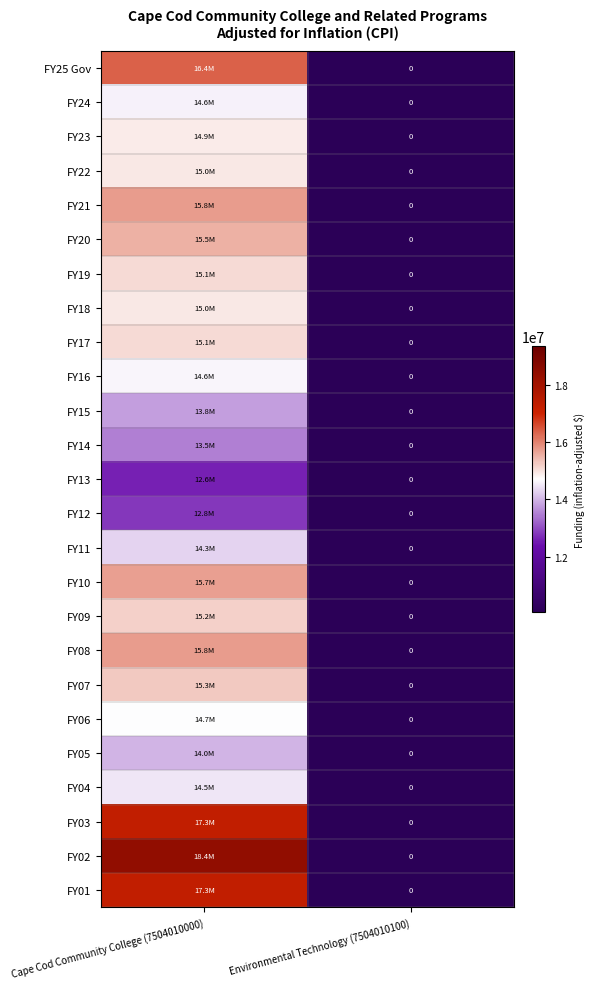

What is the sum of the FY06 values at Cape Cod Community College (7504010000) and Environmental Technology (7504010100)?

14687387